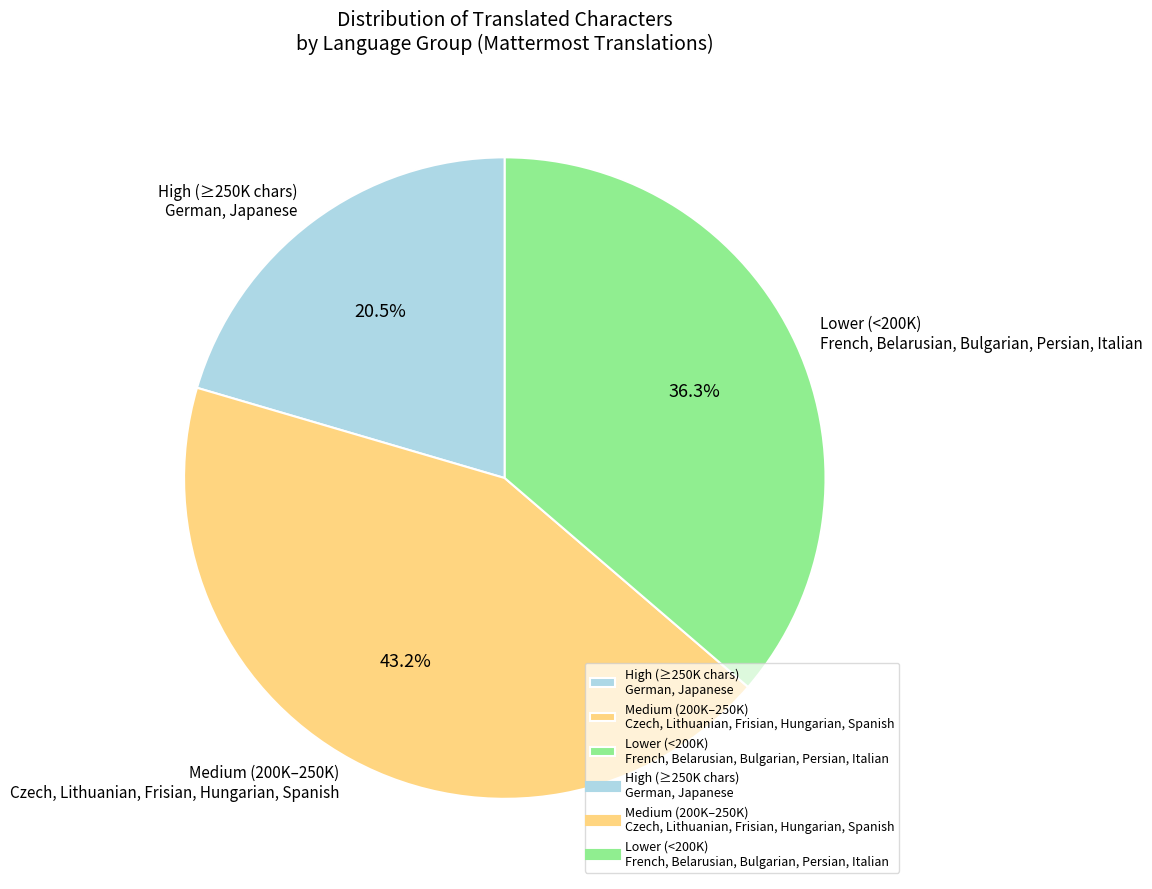

Between Lower (<200K) French, Belarusian, Bulgarian, Persian, Italian and Medium (200K–250K) Czech, Lithuanian, Frisian, Hungarian, Spanish, which is larger?

Medium (200K–250K) Czech, Lithuanian, Frisian, Hungarian, Spanish